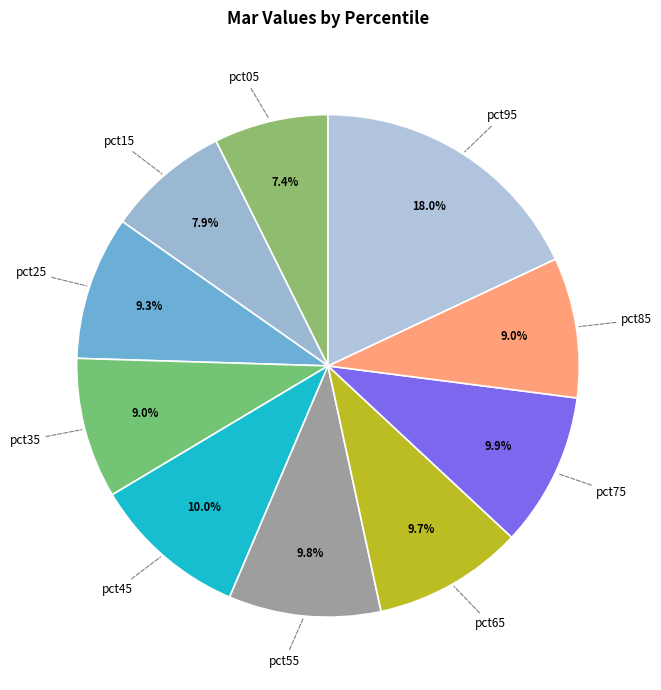

To the nearest percent, what is the difference between the largest and smallest slice percentages?

11%